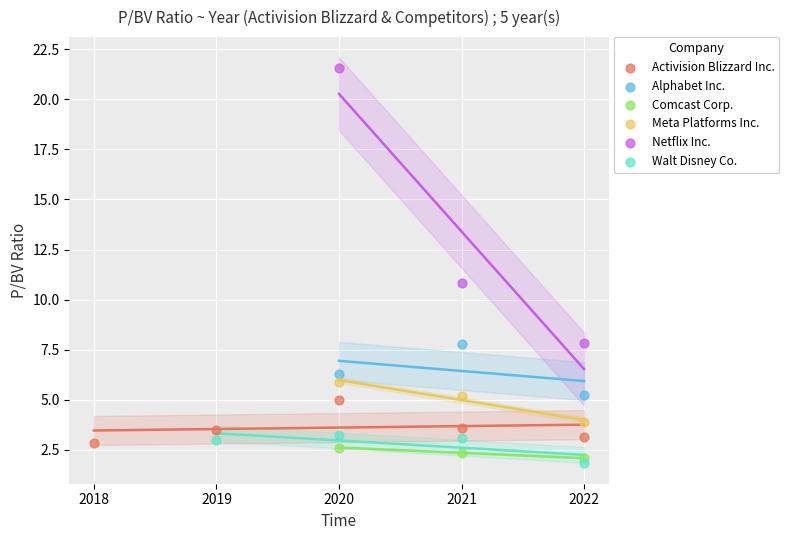

Which series reaches the maximum Y coordinate?

Netflix Inc.